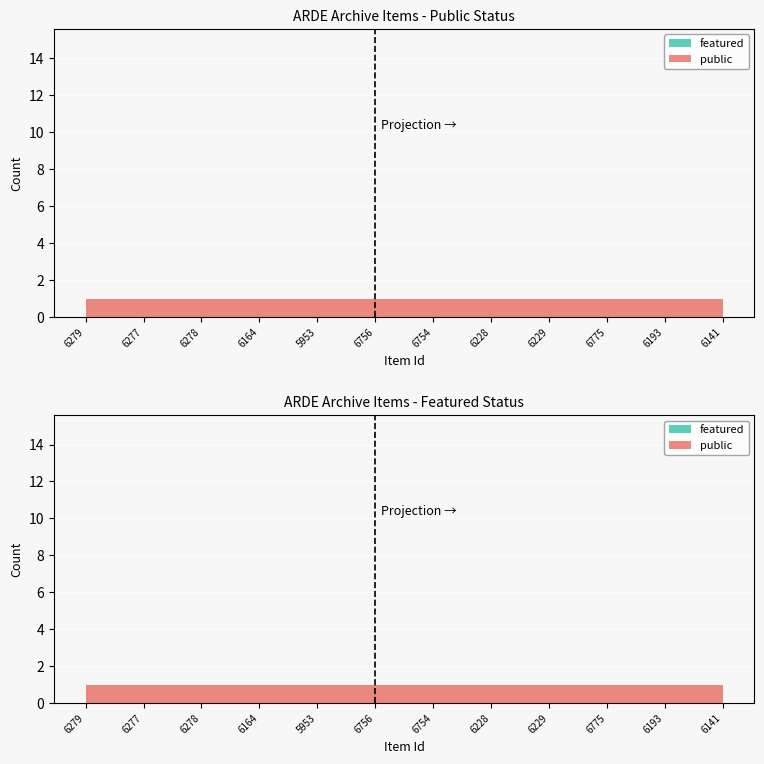

Reading left to right, list all the values displayed in this chart.

public: 6279=1	6277=1	6278=1	6164=1	5953=1	6756=1	6754=1	6228=1	6229=1	6775=1	6193=1	6141=1
featured: 6279=0	6277=0	6278=0	6164=0	5953=0	6756=0	6754=0	6228=0	6229=0	6775=0	6193=0	6141=0